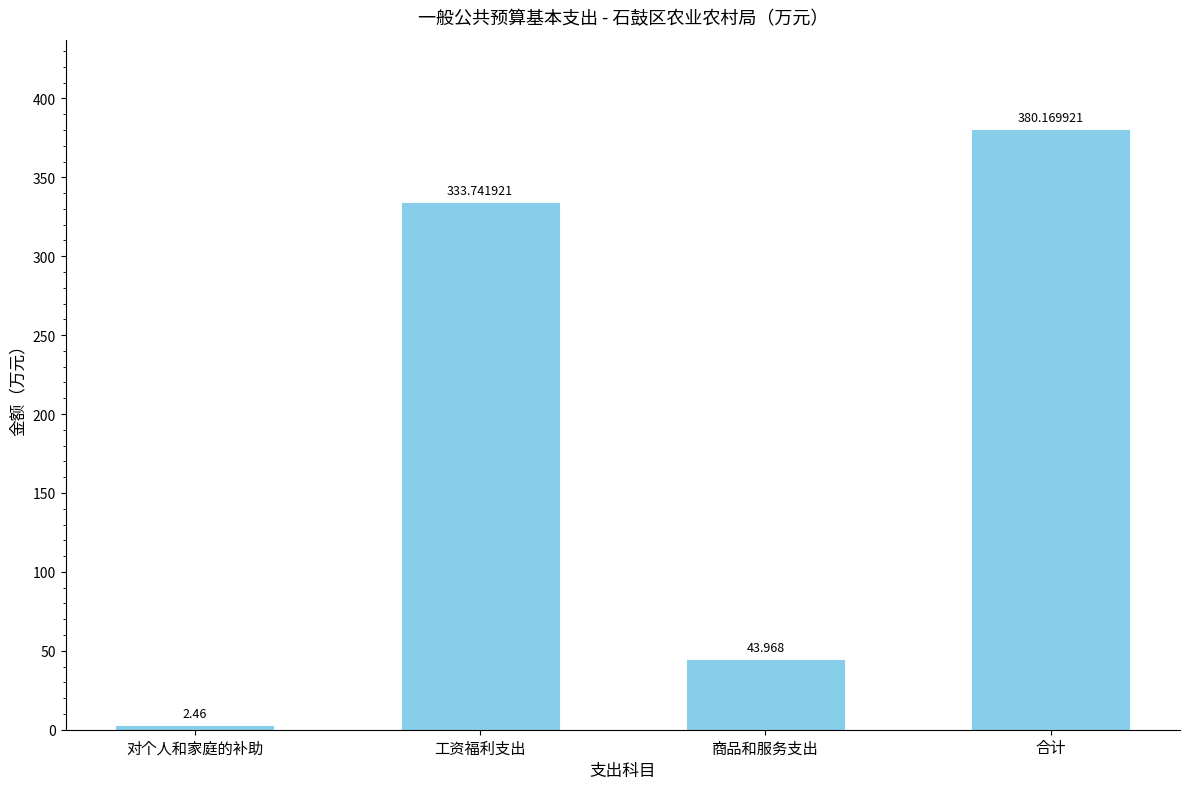

Which category has the lowest value across all series?

对个人和家庭的补助